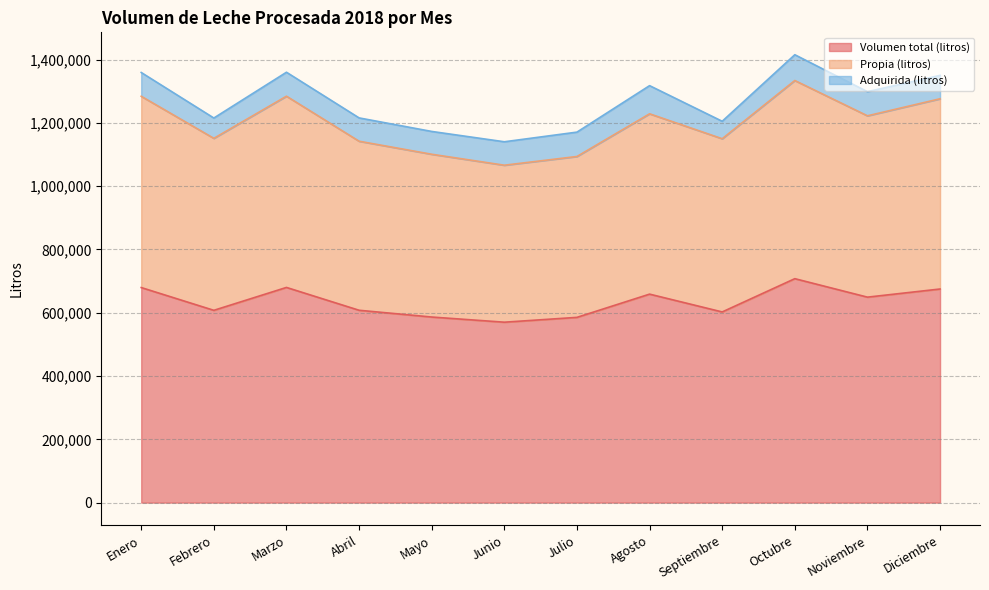

True or false: Volumen total (litros) and Propia (litros) cross at least once.

False